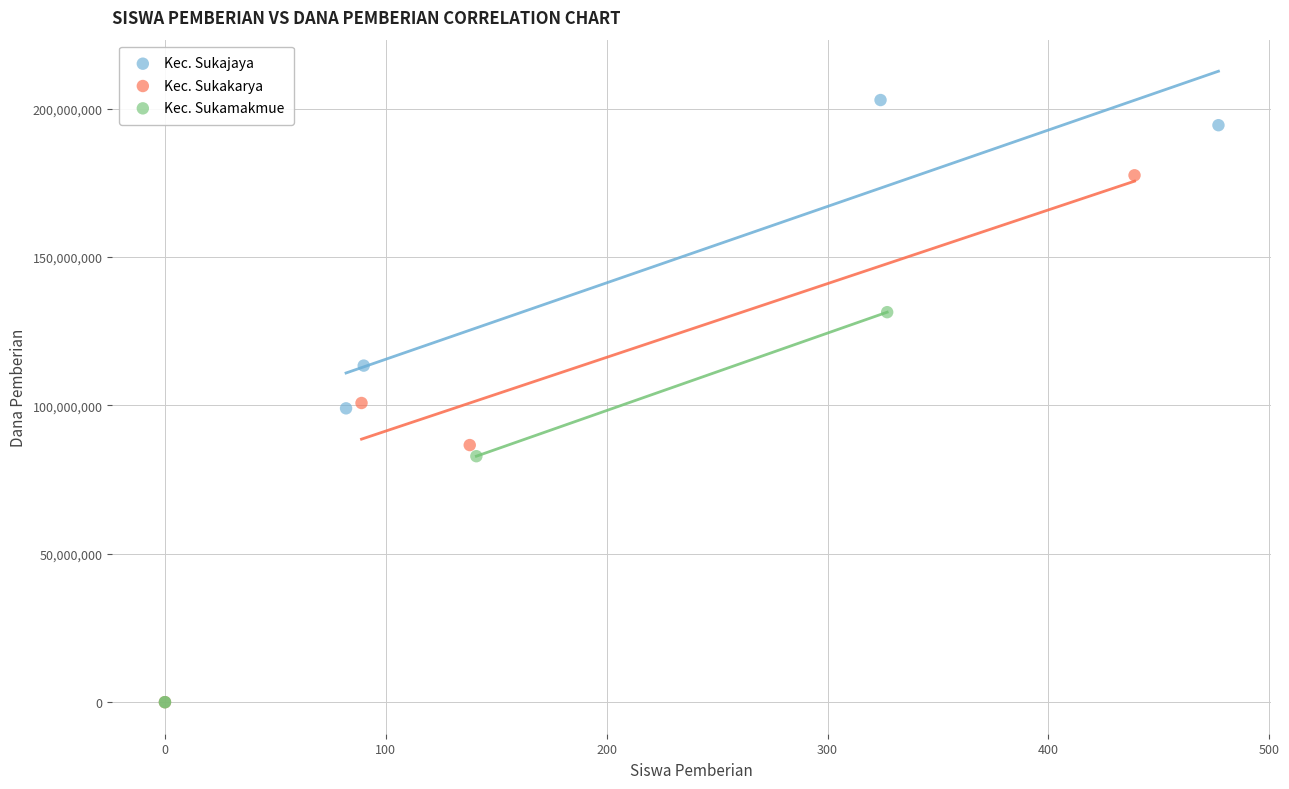

Which series has the widest spread of Y values?

Kec. Sukakarya